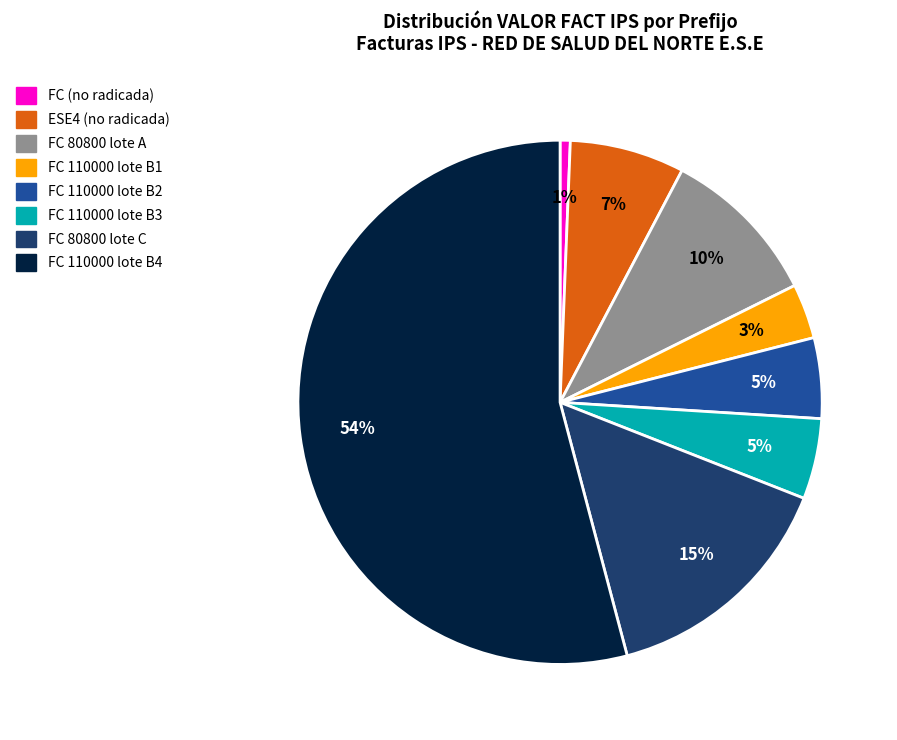

Does any single category account for the majority?

Yes